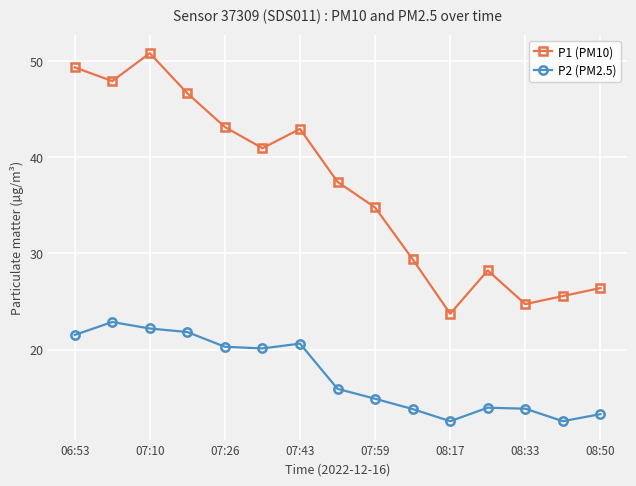

Rank the series by their maximum value, from highest to lowest.

P1 (PM10), P2 (PM2.5)